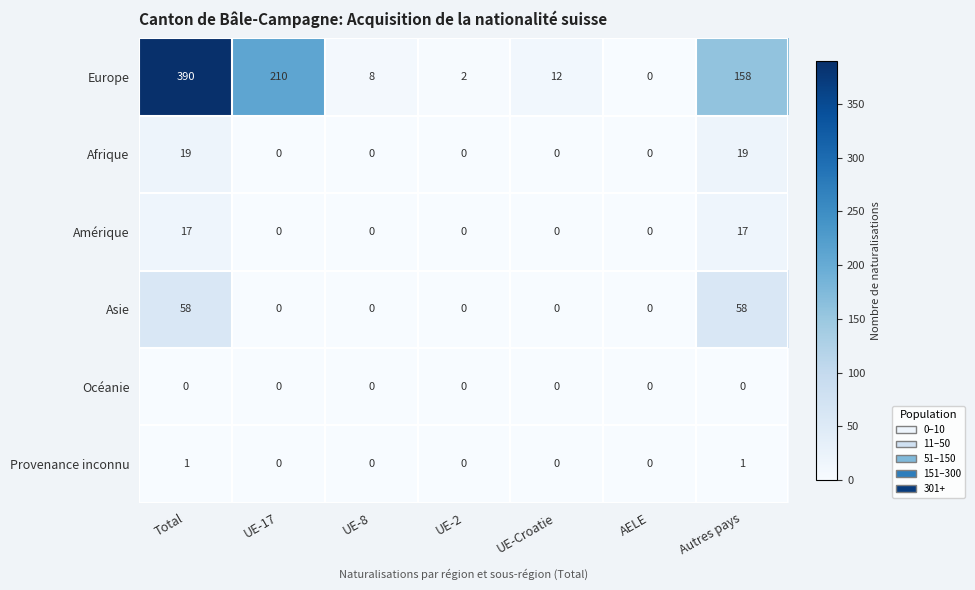

Which series has the largest total across all categories?

Europe